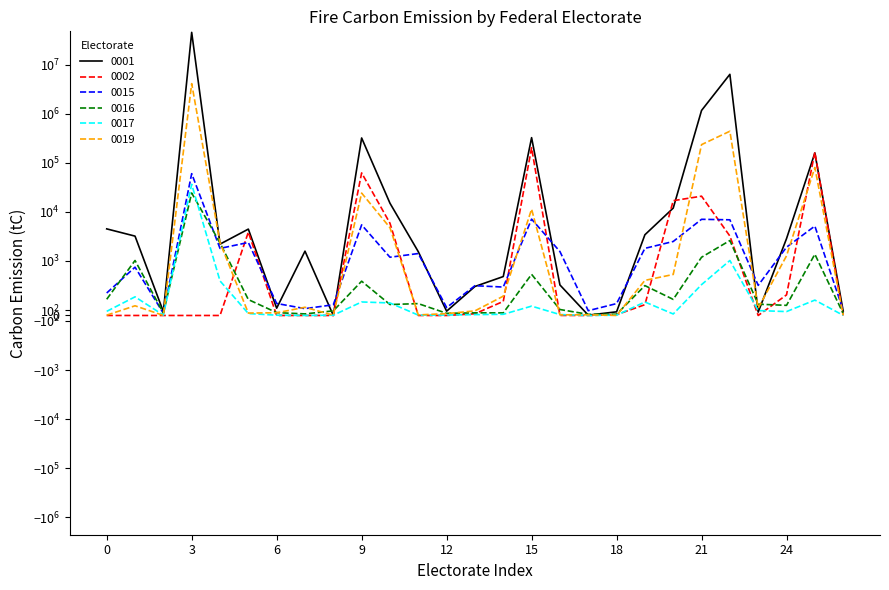

How many values in the 0016 series are below 206?

13